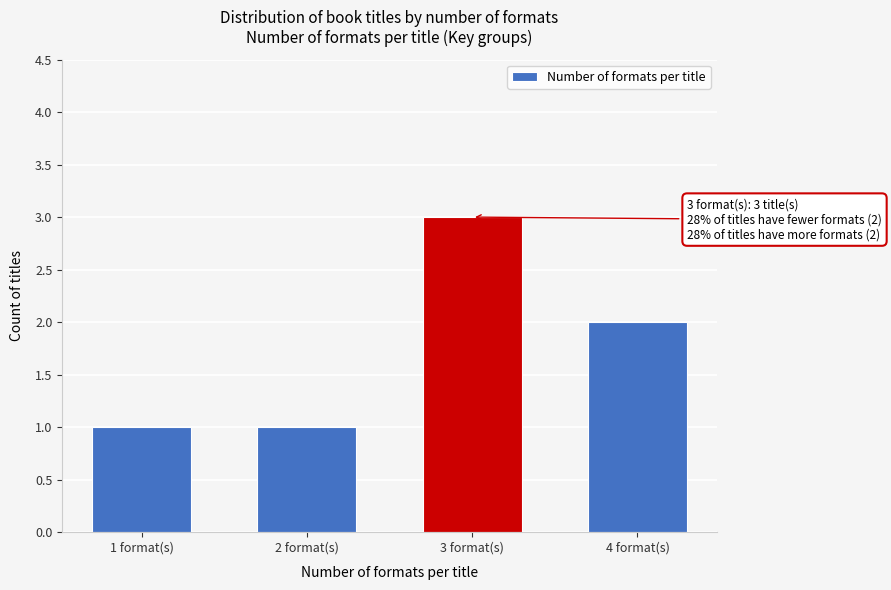

Reading right to left, list all the values displayed in this chart.

2	3	1	1